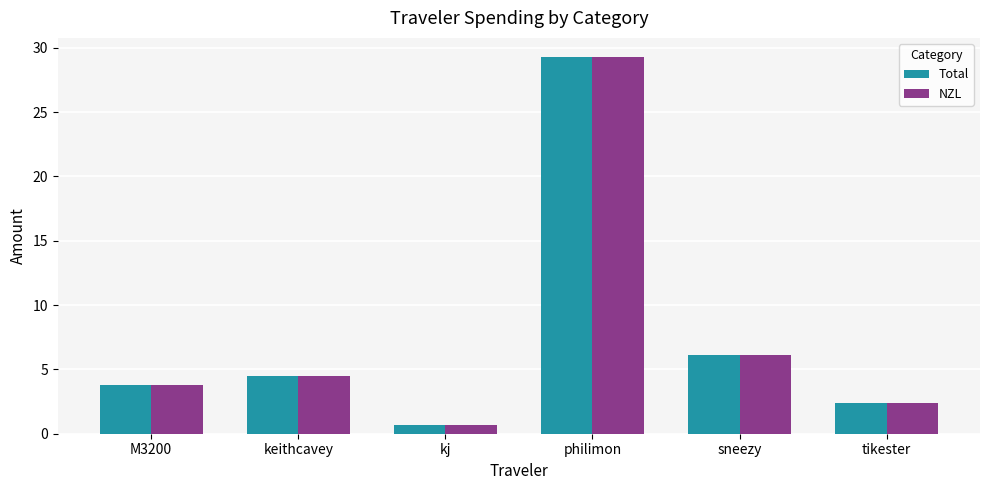

What is the sum of the Total values at keithcavey and tikester?

6.9